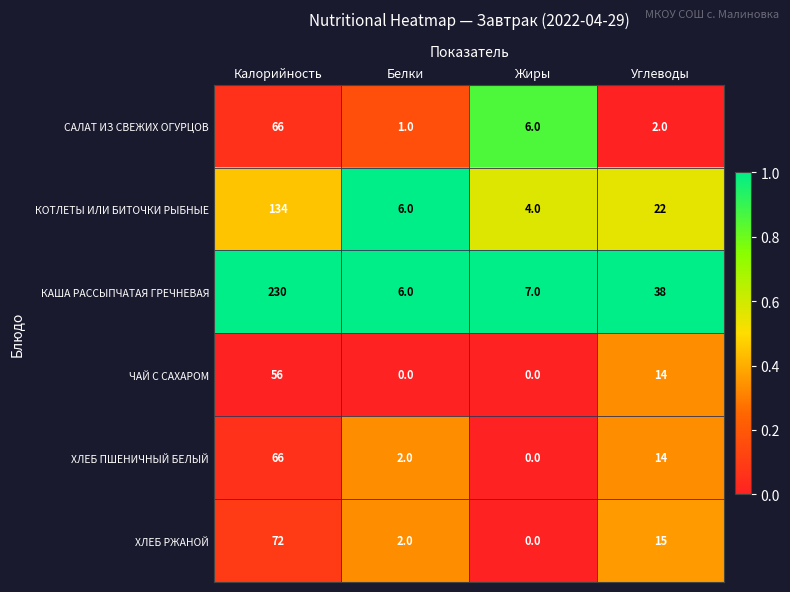

Reading left to right, transcribe all the data shown in this chart.

САЛАТ ИЗ СВЕЖИХ ОГУРЦОВ: Калорийность=66	Белки=1	Жиры=6	Углеводы=2
КОТЛЕТЫ ИЛИ БИТОЧКИ РЫБНЫЕ: Калорийность=134	Белки=6	Жиры=4	Углеводы=22
КАША РАССЫПЧАТАЯ ГРЕЧНЕВАЯ: Калорийность=230	Белки=6	Жиры=7	Углеводы=38
ЧАЙ С САХАРОМ: Калорийность=56	Белки=0	Жиры=0	Углеводы=14
ХЛЕБ ПШЕНИЧНЫЙ БЕЛЫЙ: Калорийность=66	Белки=2	Жиры=0	Углеводы=14
ХЛЕБ РЖАНОЙ: Калорийность=72	Белки=2	Жиры=0	Углеводы=15